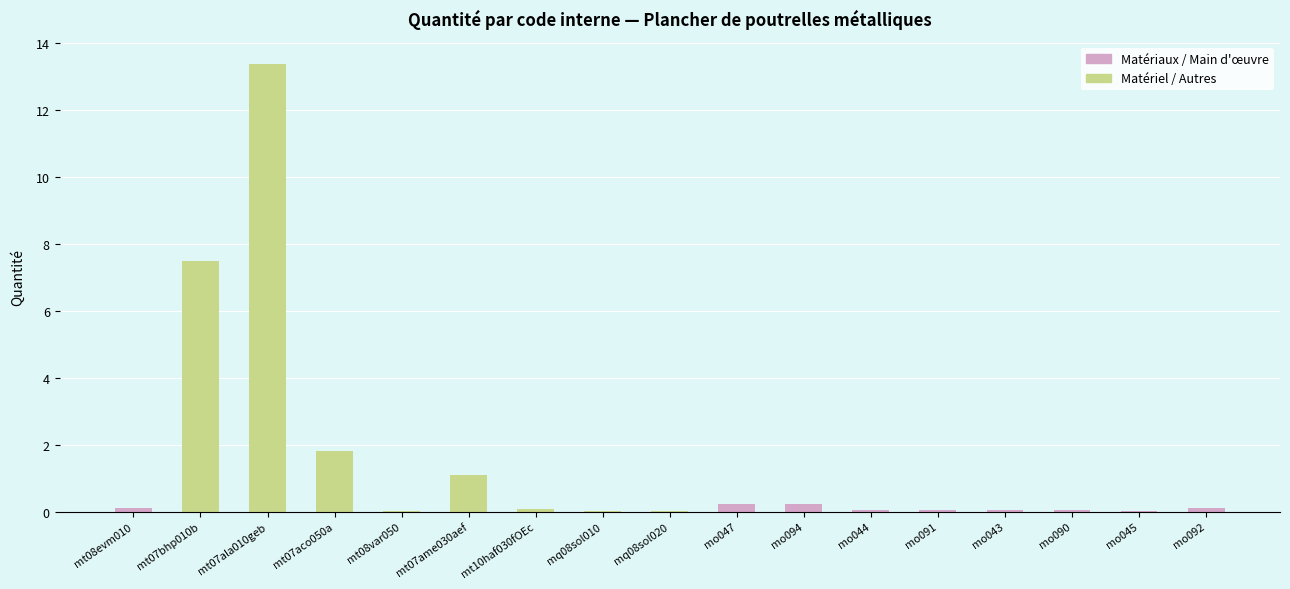

The chart shows a value of 7.5 at mt07bhp010b. True or false?

True